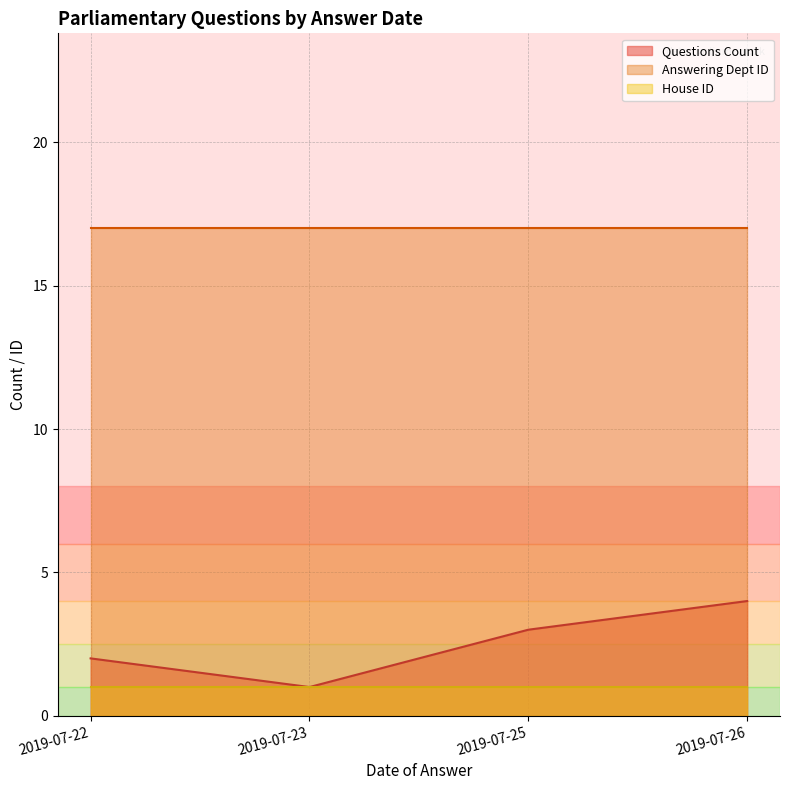

Count the number of data series in this chart.

3